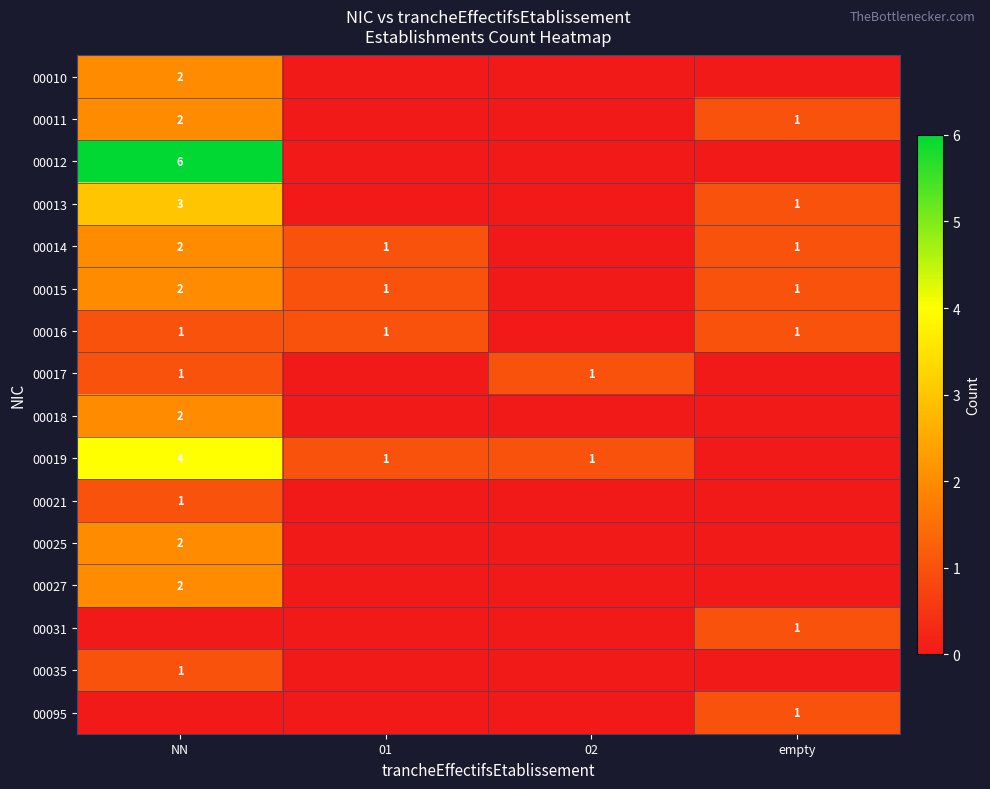

The 00015 series shows 0 at empty. True or false?

False